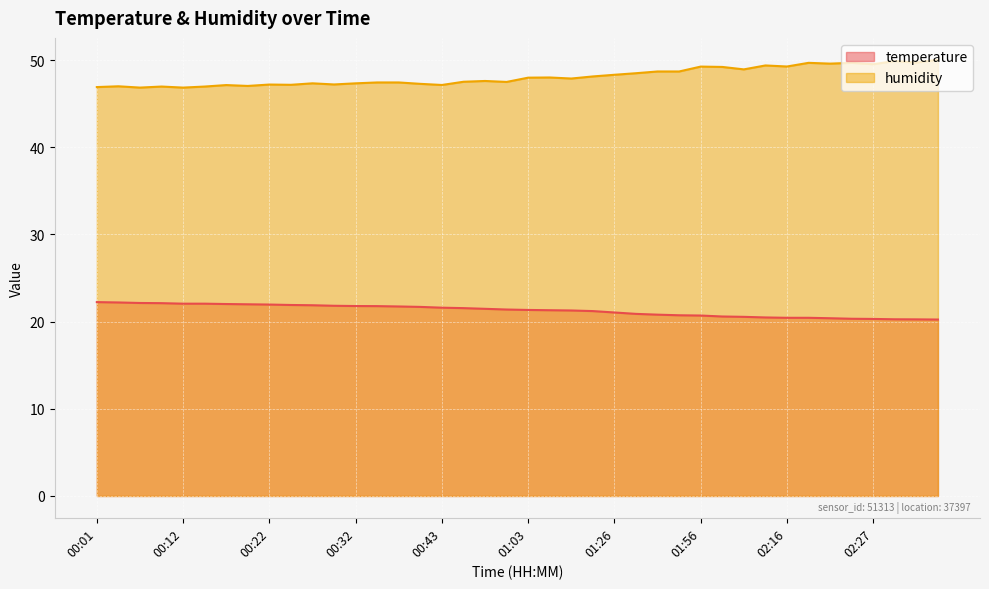

Rank the series by their average value, from lowest to highest.

temperature, humidity